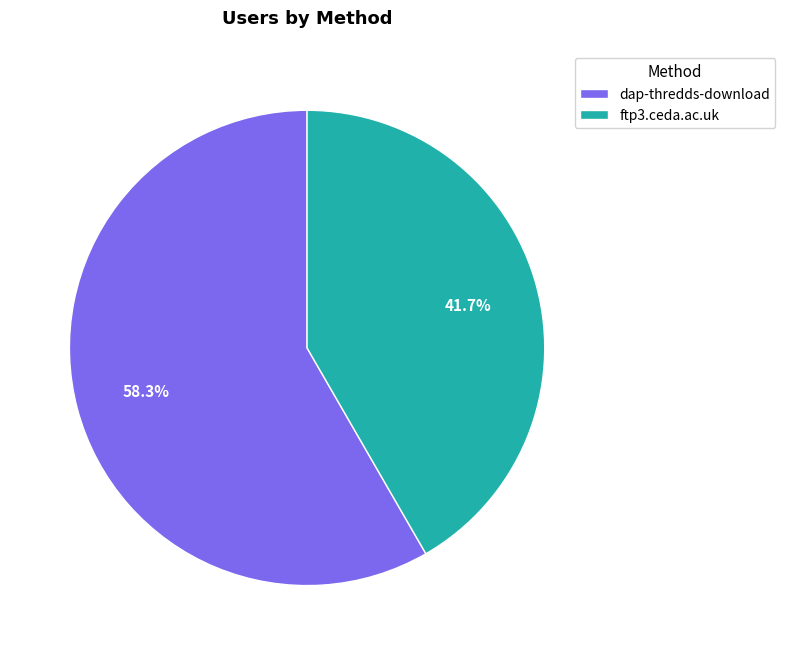

How many segments does this pie chart have?

2